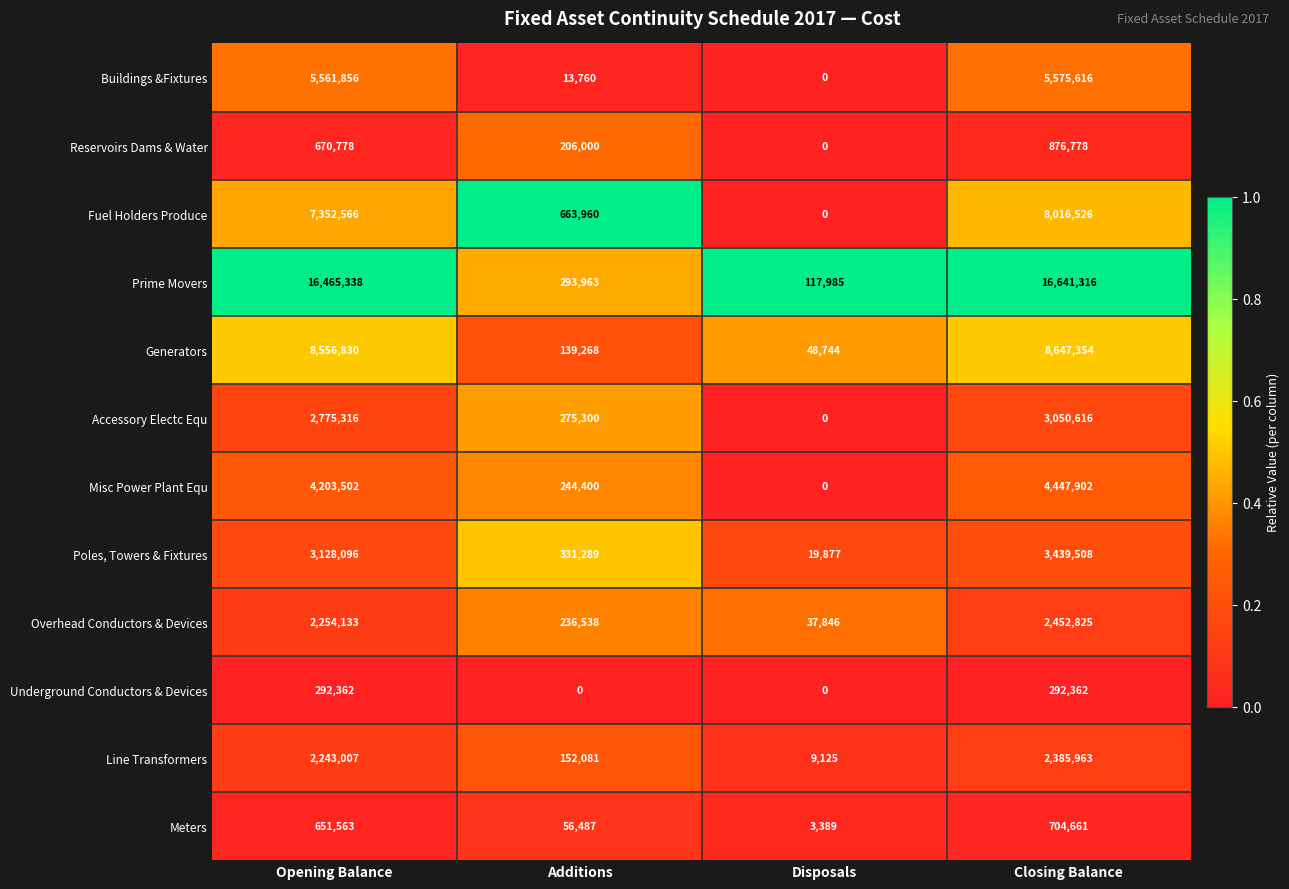

At how many categories does at least one series exceed 0?

4